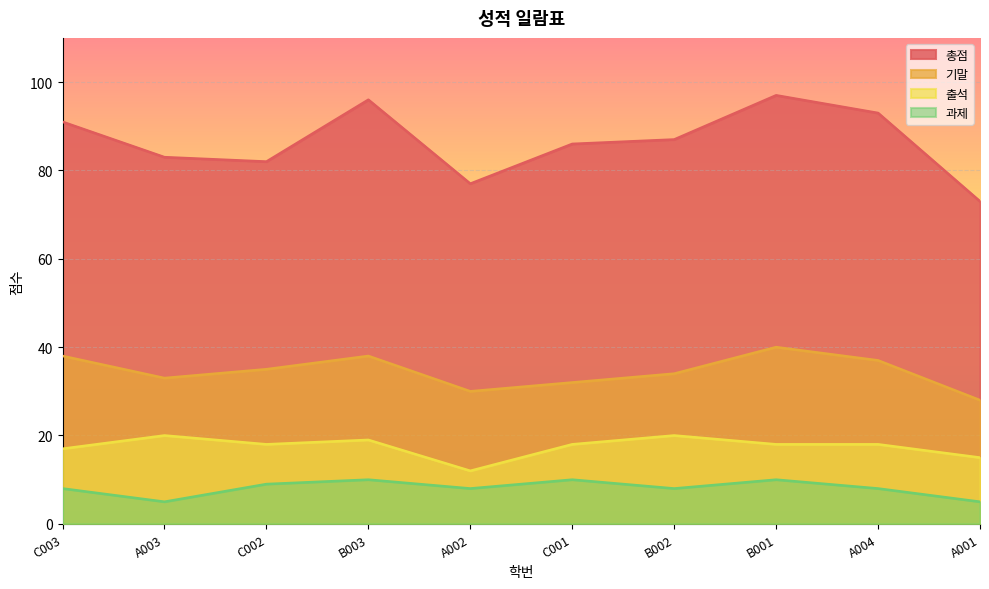

What is the total value across all series at B002?

149